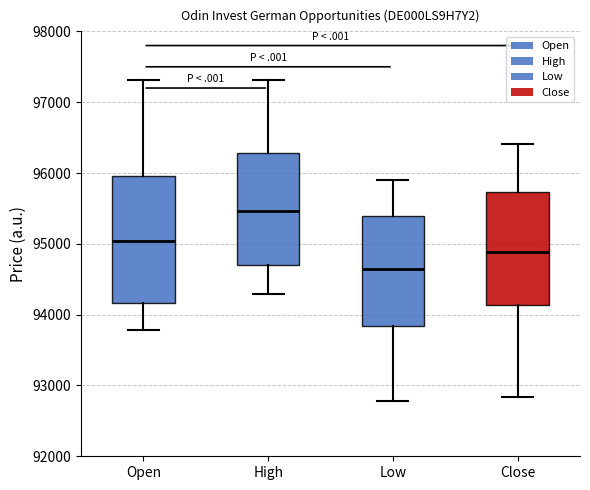

Reading left to right, read every box against the y-axis: the position of its median line, the range the box covers, and the ends of its whiskers. The values are not printed on the chart, so give them approximately, as read against the axis.

Open: median 95000, box 94200 to 96000, whiskers 93800 to 97300
High: median 95500, box 94700 to 96300, whiskers 94300 to 97300
Low: median 94600, box 93800 to 95400, whiskers 92800 to 95900
Close: median 94900, box 94100 to 95700, whiskers 92800 to 96400